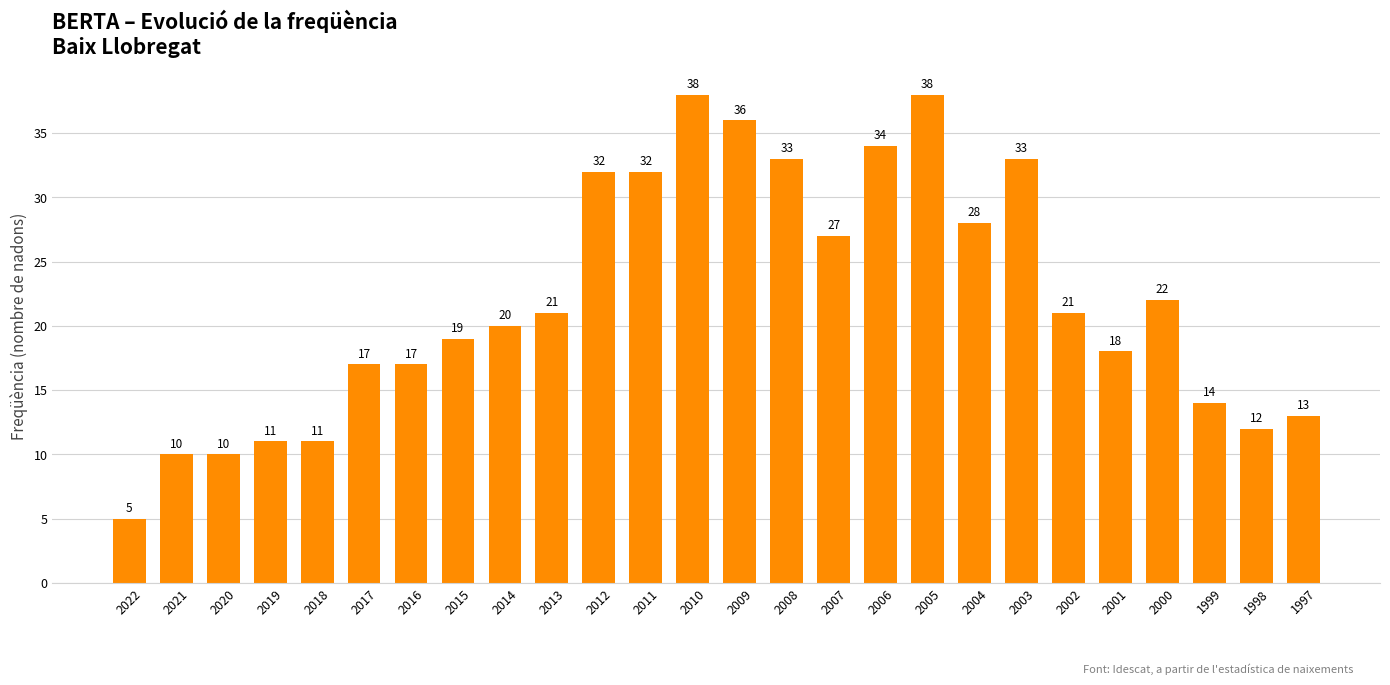

Between 2000 and 2016, which is larger?

2000